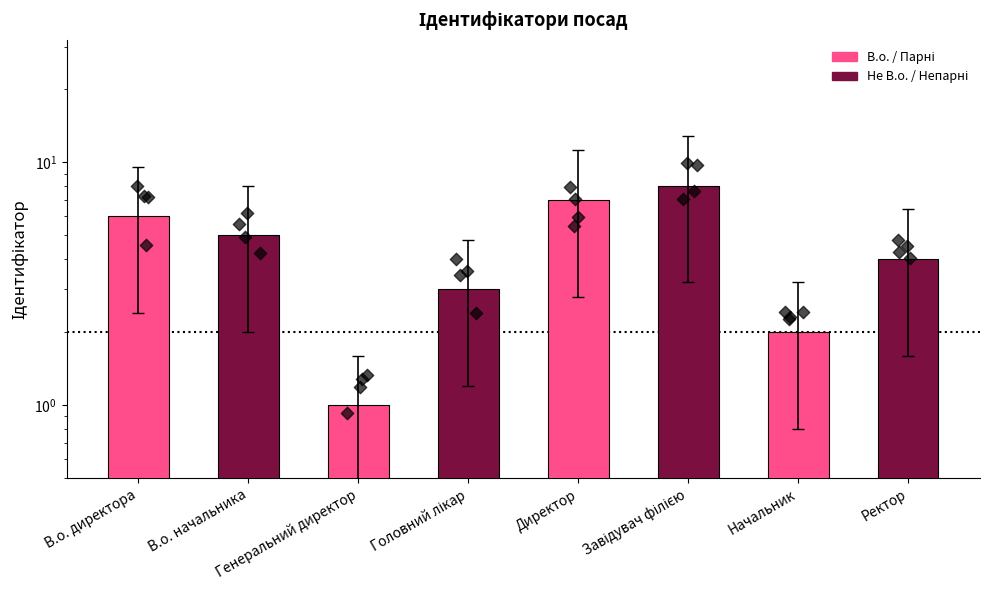

What is the change in value from В.о. директора to В.о. начальника?

-0.4